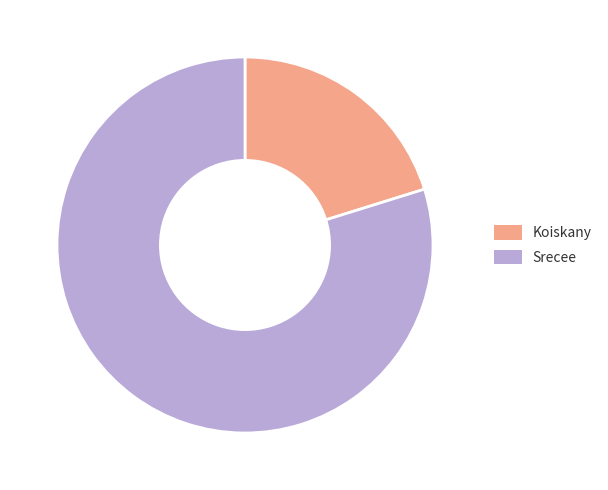

Do Koiskany and Srecee together represent more than half of the pie?

Yes